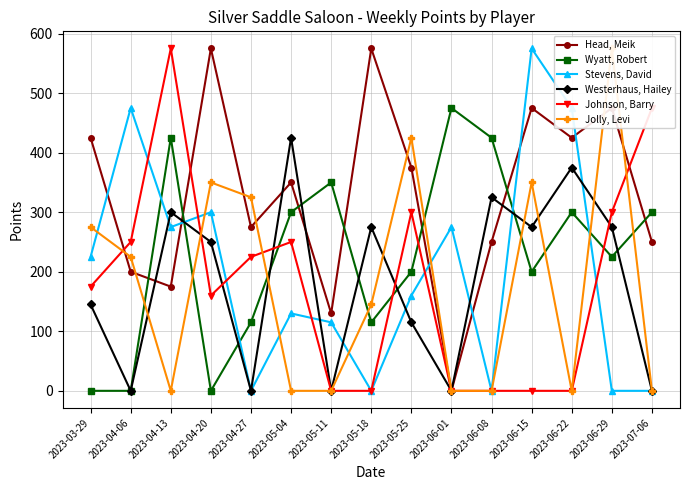

The value of Head, Meik at 2023-04-06 is 89. True or false?

False